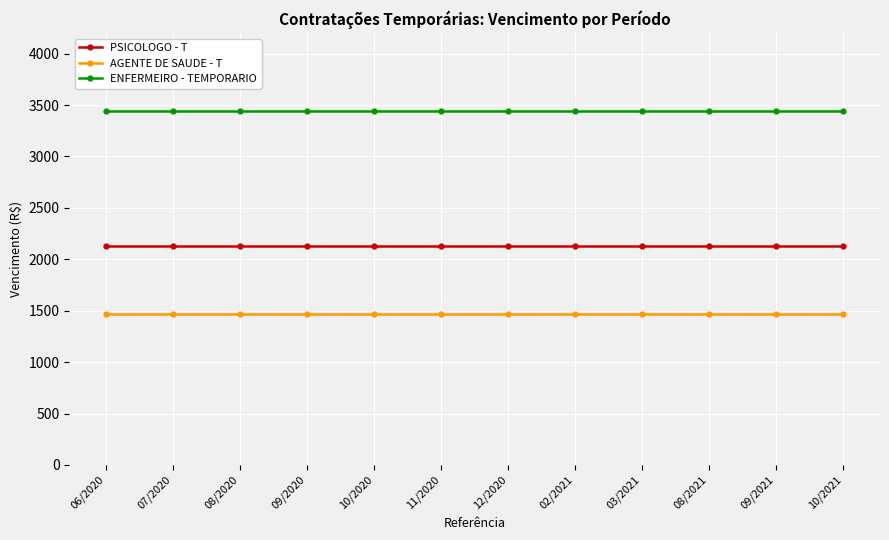

Which series has the largest total across all categories?

ENFERMEIRO - TEMPORARIO